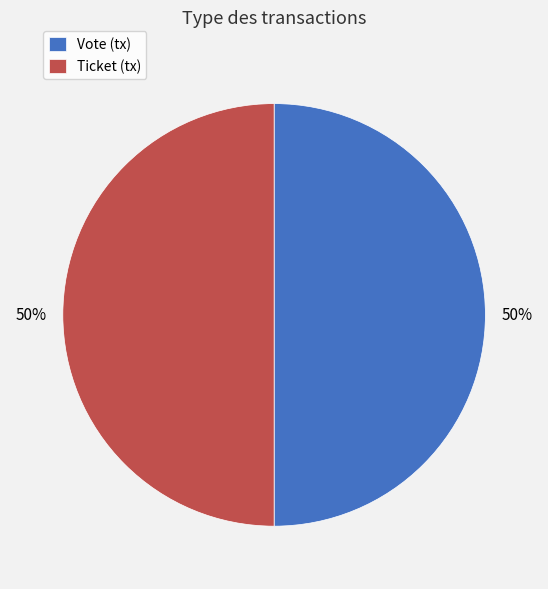

Do Vote (tx) and Ticket (tx) together represent more than half of the pie?

Yes